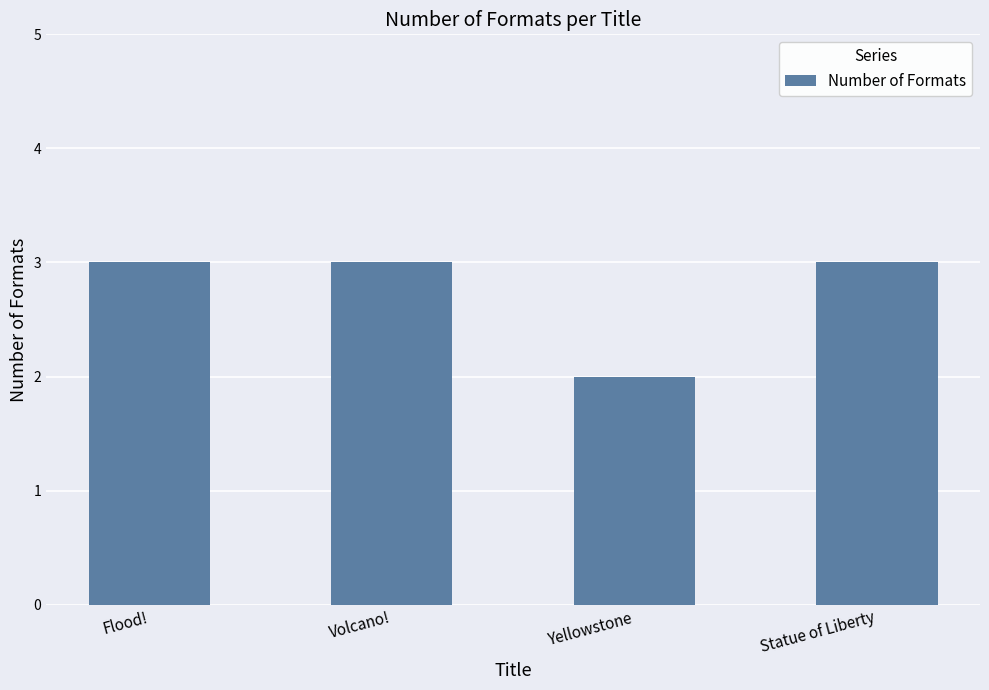

The value at Volcano! is 3. True or false?

True